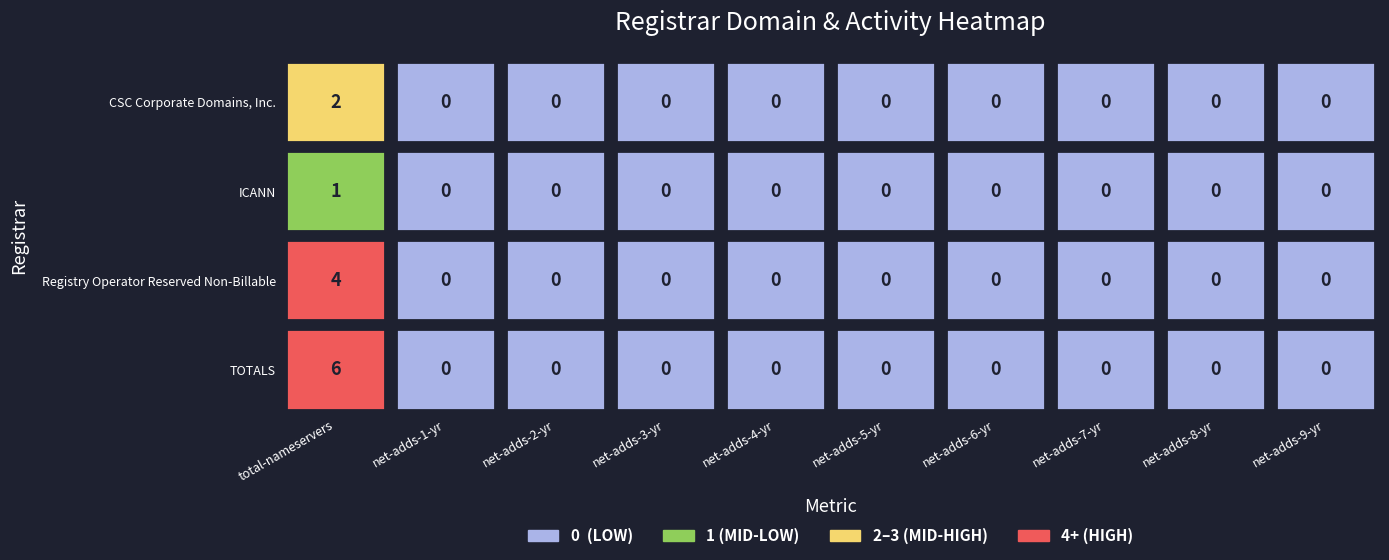

Between 4 and 7, which series saw the biggest shift?

CSC Corporate Domains, Inc.